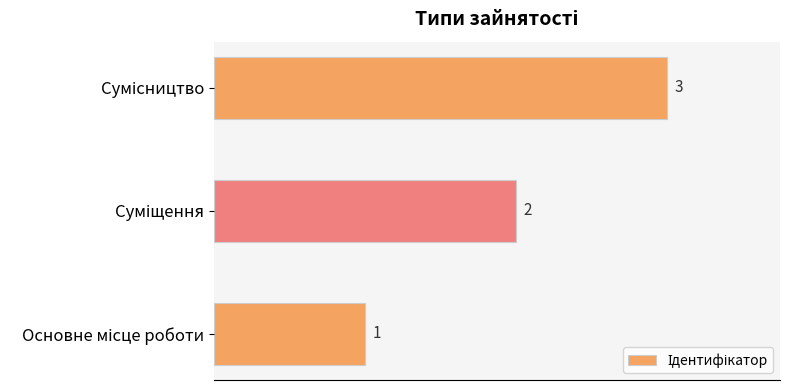

What is the sum of all values?

6